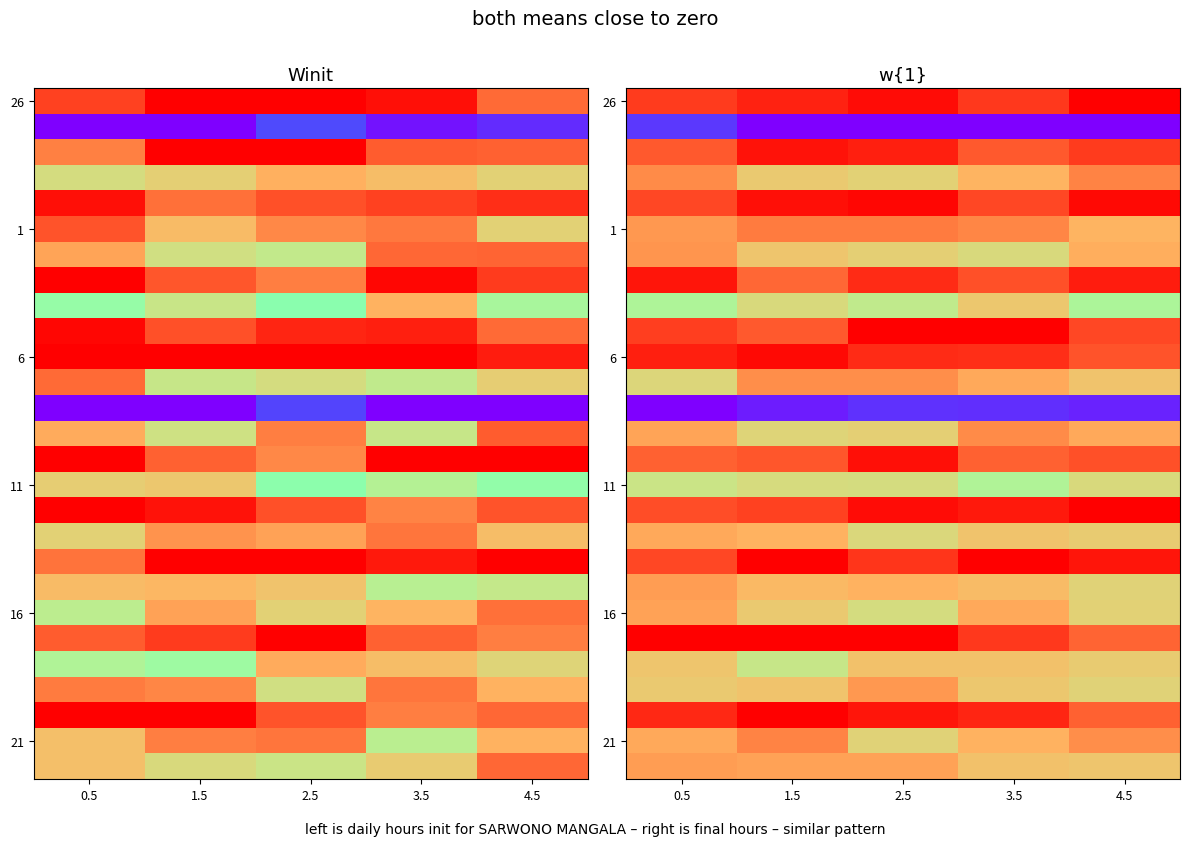

True or false: 11 has a value of 4.8 at 0.5.

False